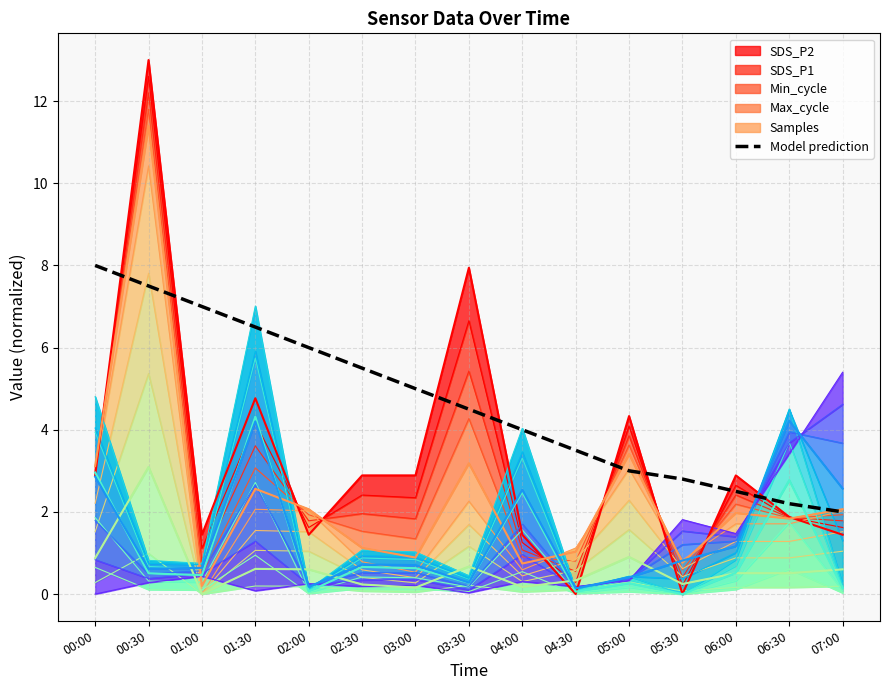

What is the difference between the Model prediction values at 00:00 and 03:30?

3.5